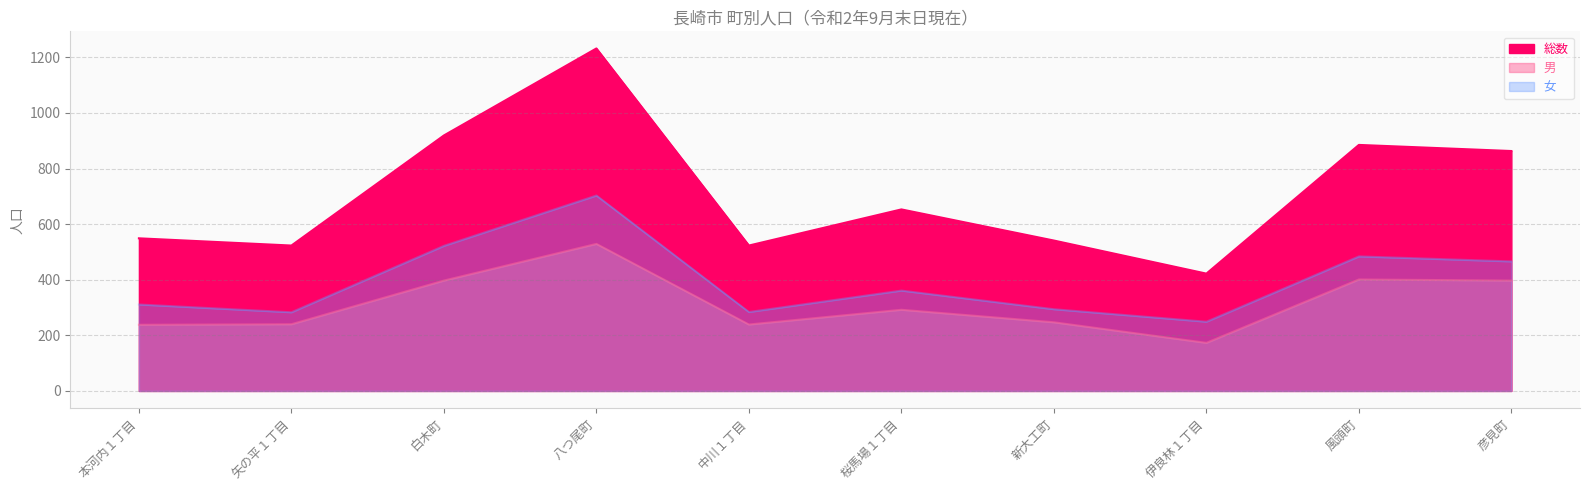

True or false: 男 has a value of 132 at 中川１丁目.

False